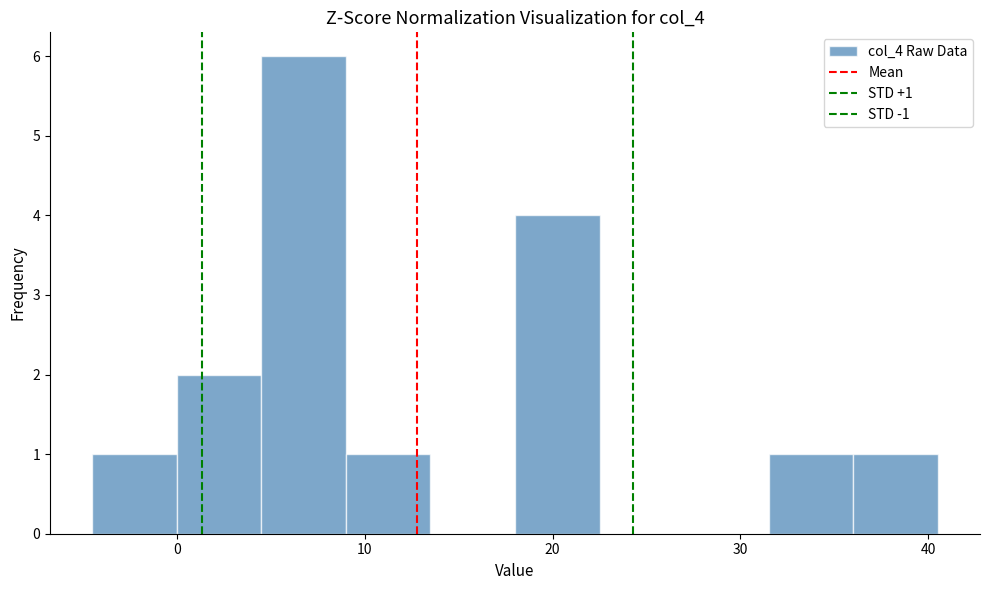

Which range on the x-axis has the tallest bar?

4.5 to 9.0